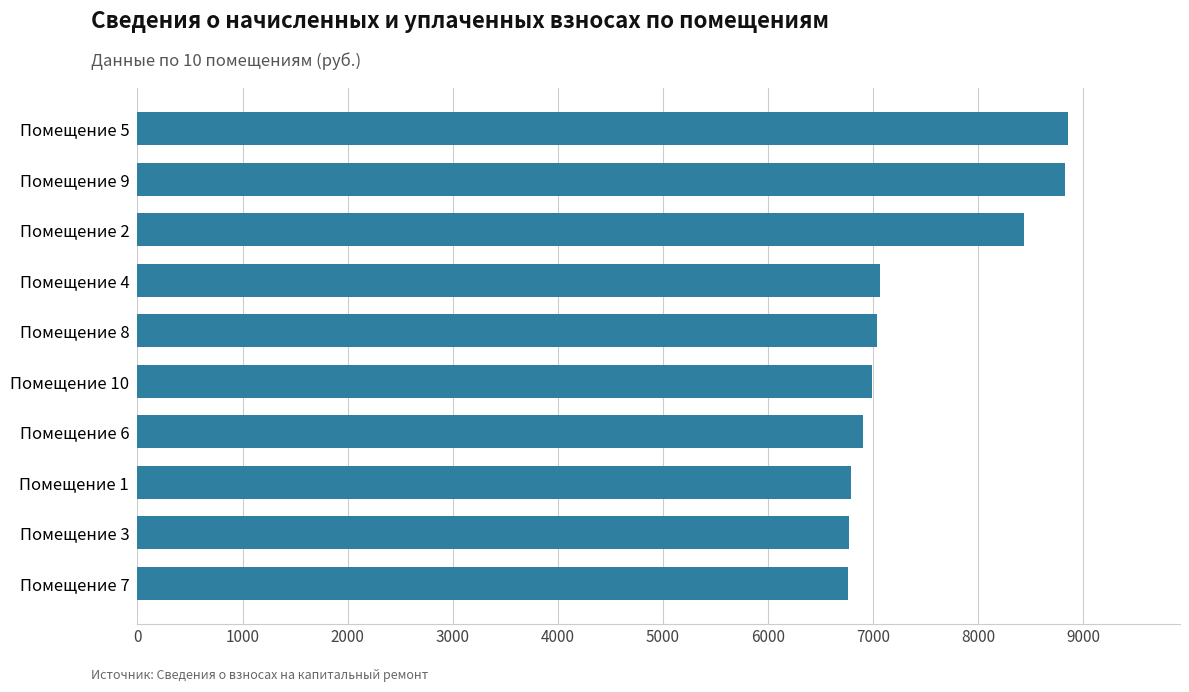

How many bars are there in total?

10